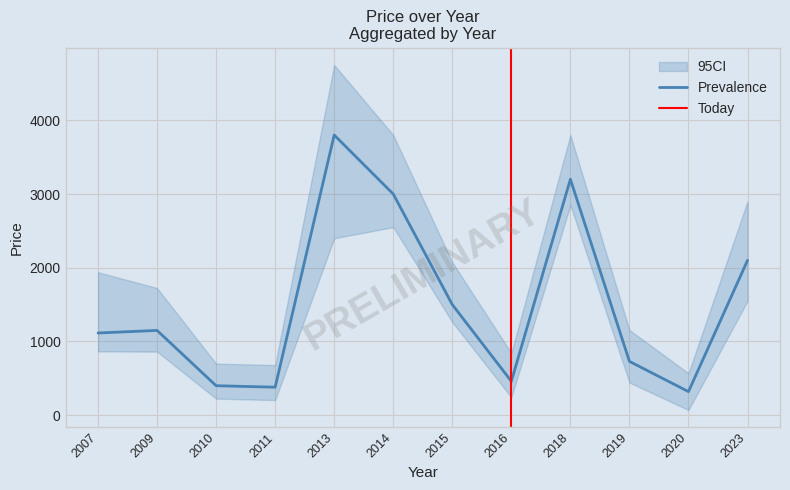

At how many categories does at least one series exceed 456?

12